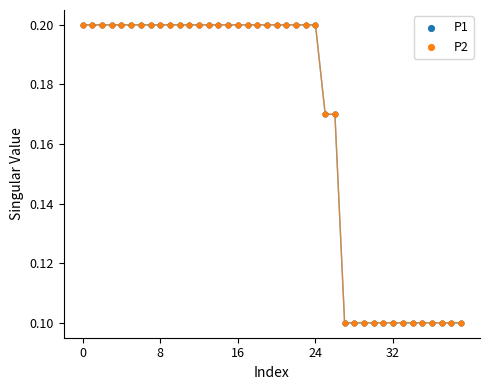

Which series reaches the minimum Y coordinate?

P1